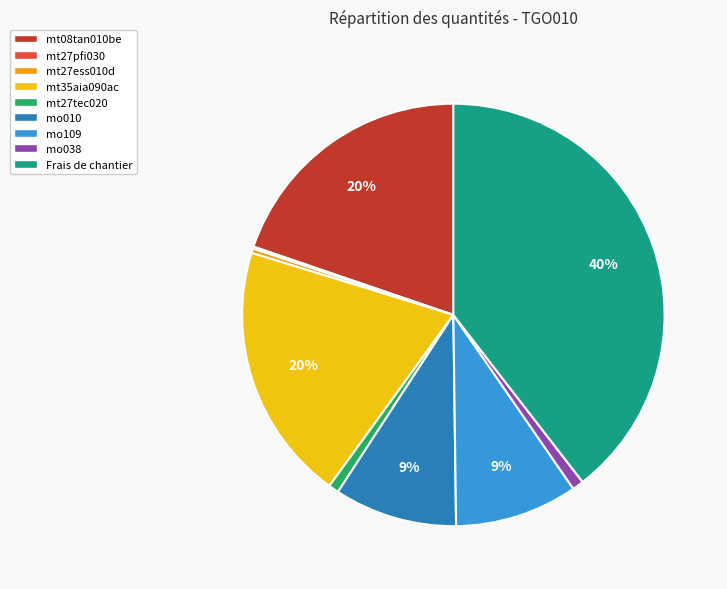

Combined, do mt27ess010d and mo109 account for over 50%?

No